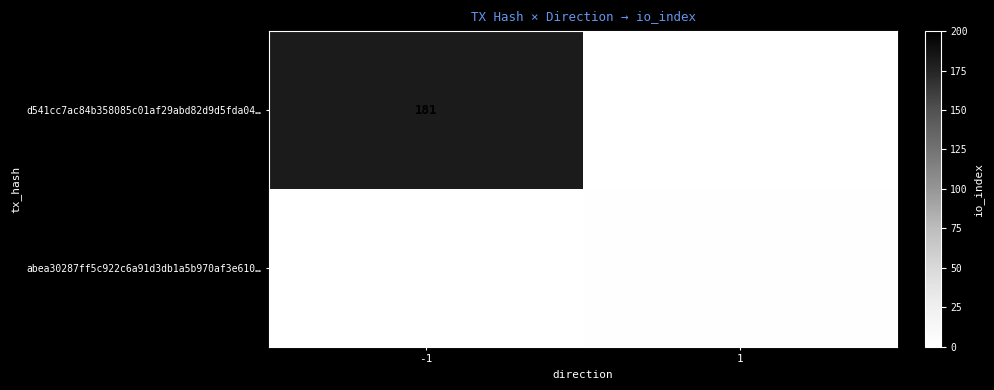

The value of abea30287ff5c922c6a91d3db1a5b970af3e610… at 1 is 1. True or false?

True